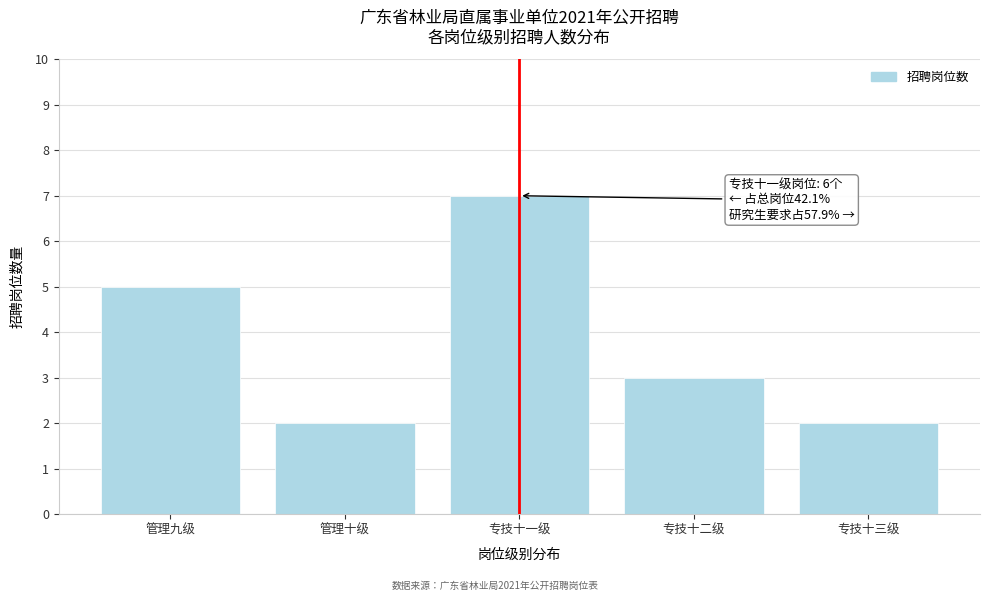

Reading right to left, transcribe all the data shown in this chart.

2	3	7	2	5